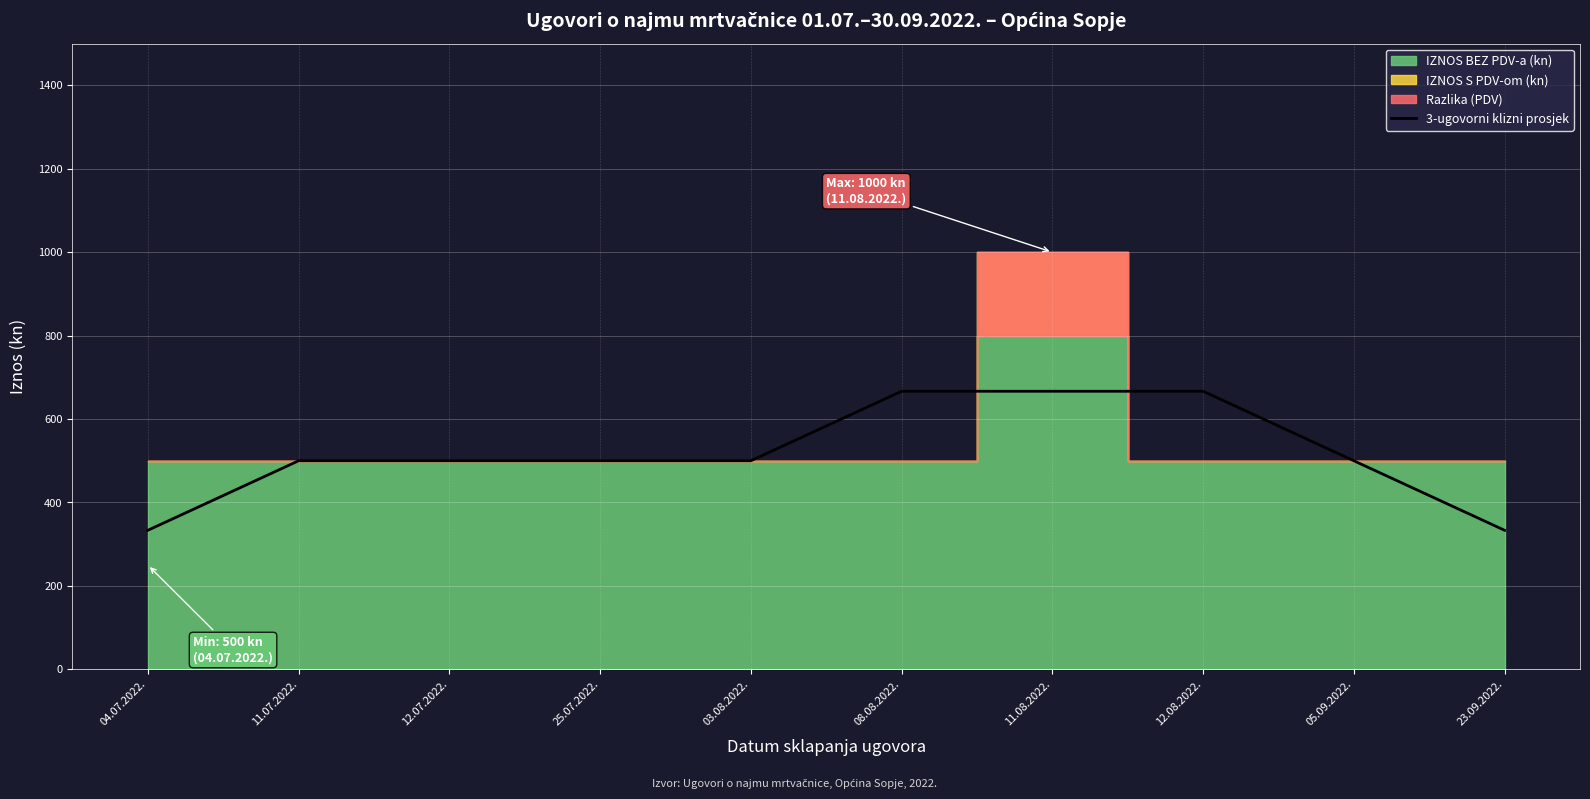

Is it true that 3-ugovorni klizni prosjek equals 500.0 at 03.08.2022.?

True